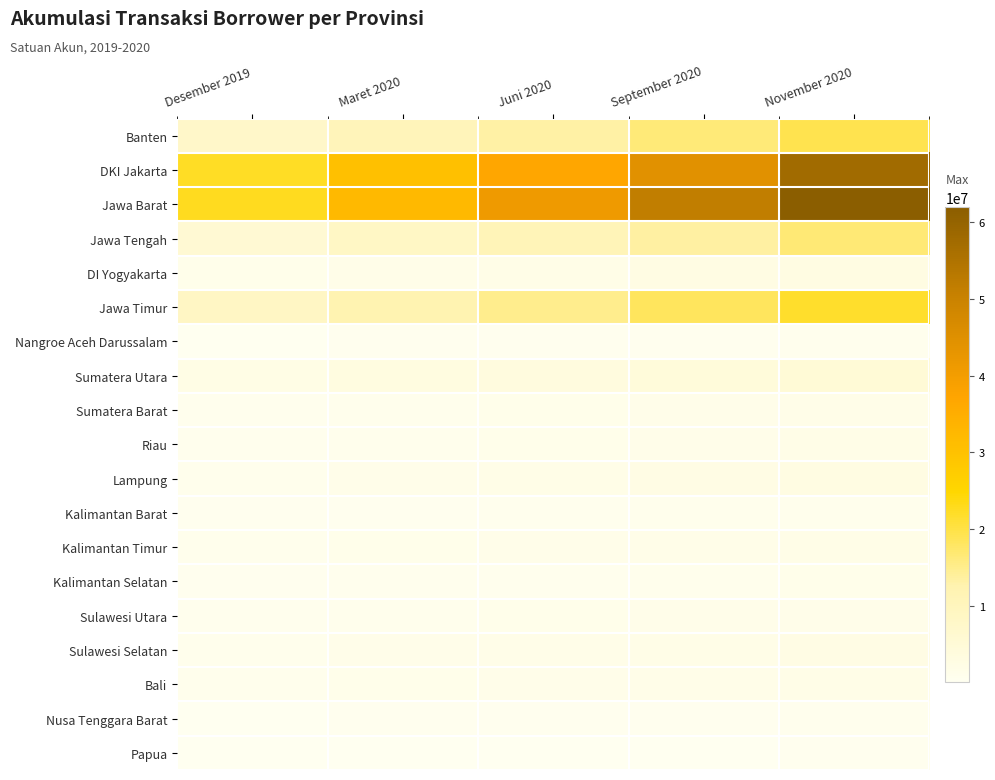

Which has a higher value, November 2020 or September 2020?

November 2020